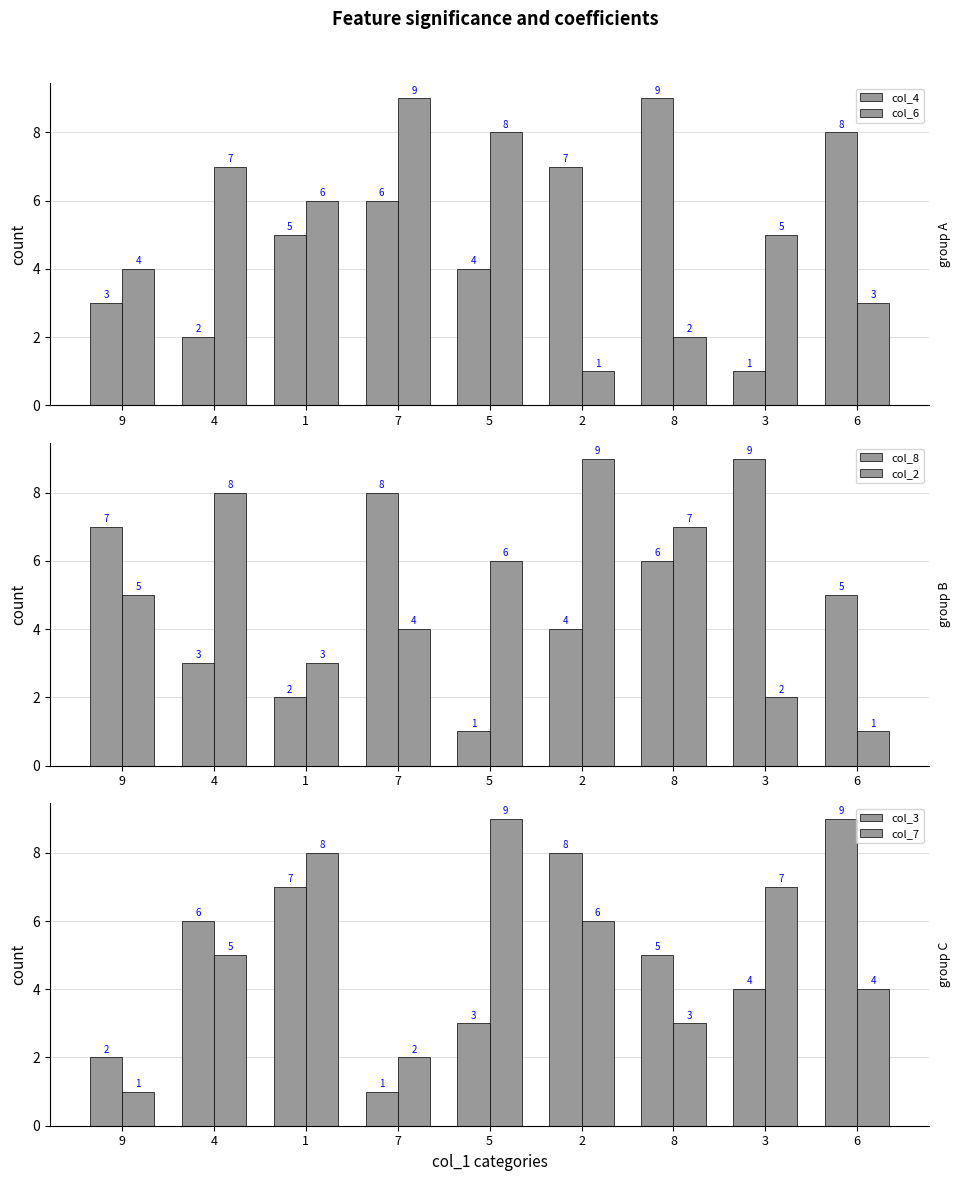

What is the average value of the col_3 series?

5